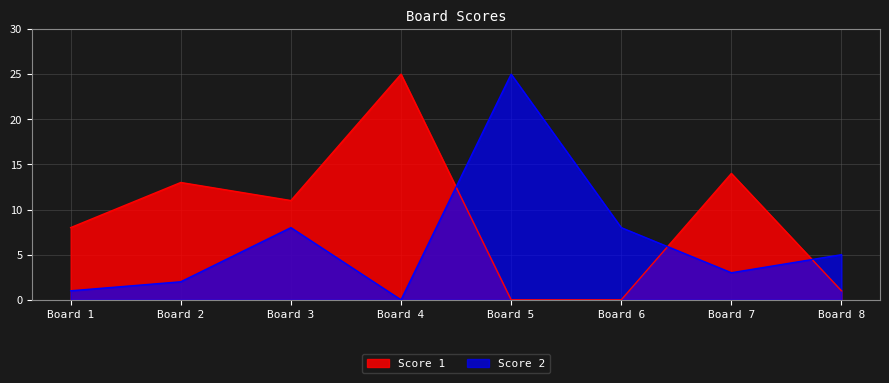

Which category has the highest value in the Score 1 series?

Board 4